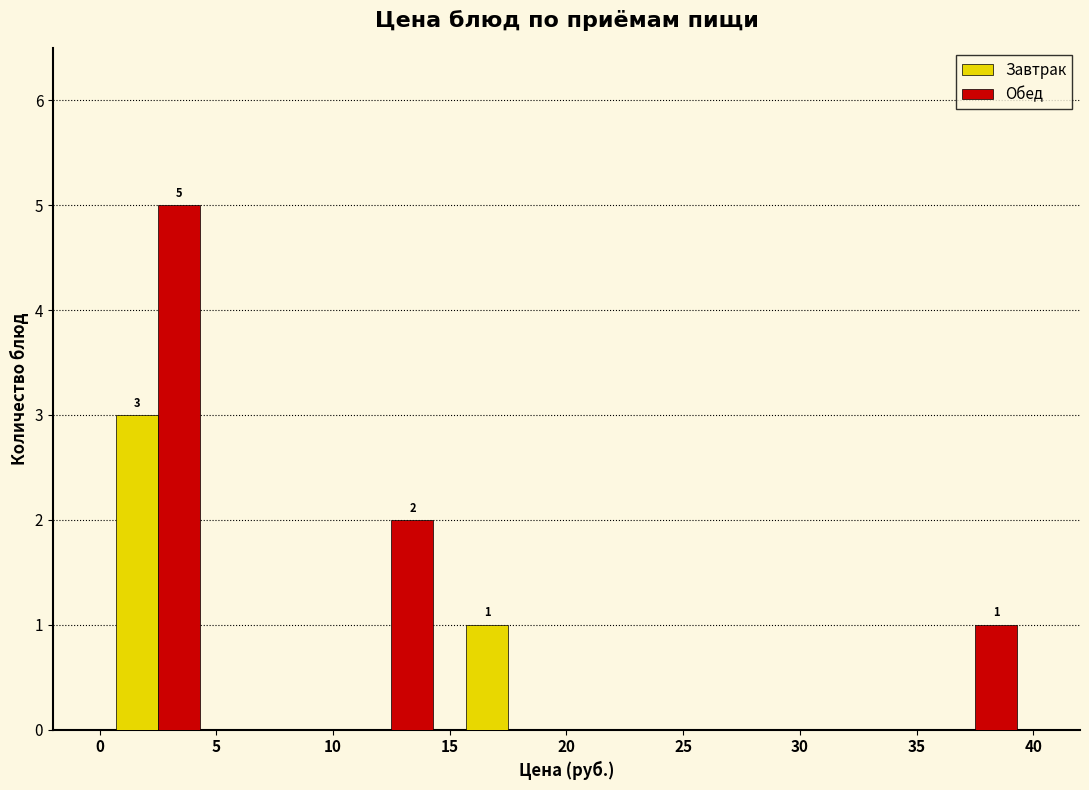

In the Завтрак series, which range on the x-axis has the tallest bar?

0 to 5